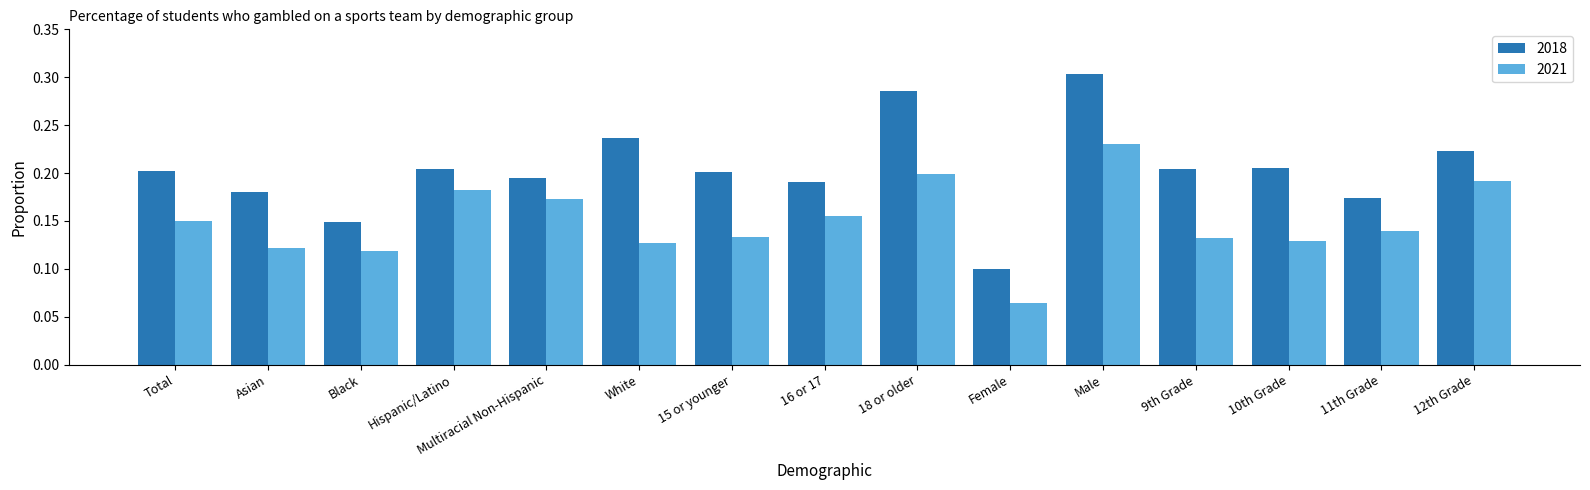

What is the sum of all 2018 values?

3.1